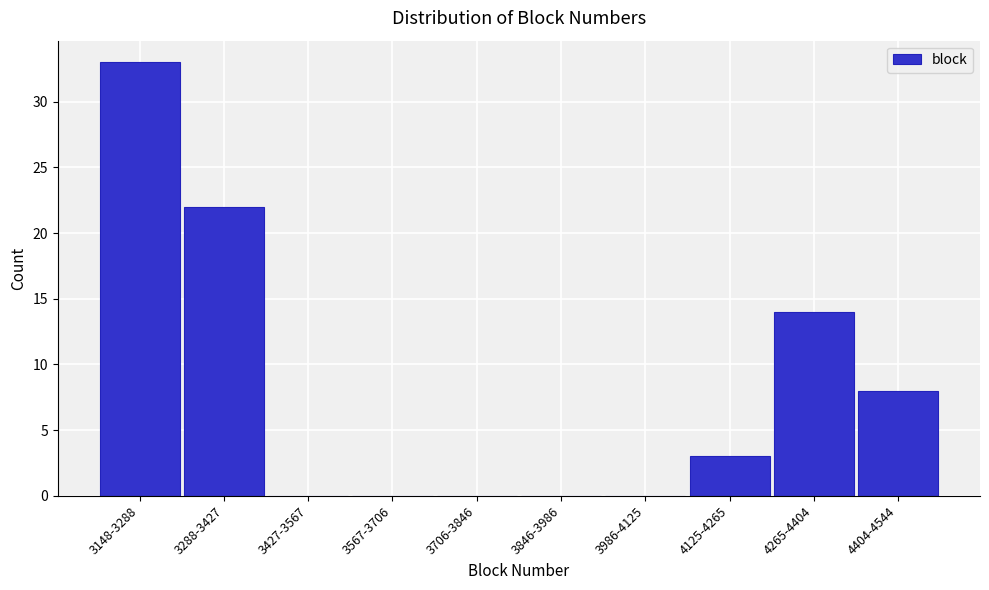

Reading left to right, what are all the values shown in this chart?

3148-3288=33	3288-3427=22	3427-3567=0	3567-3706=0	3706-3846=0	3846-3986=0	3986-4125=0	4125-4265=3	4265-4404=14	4404-4544=8